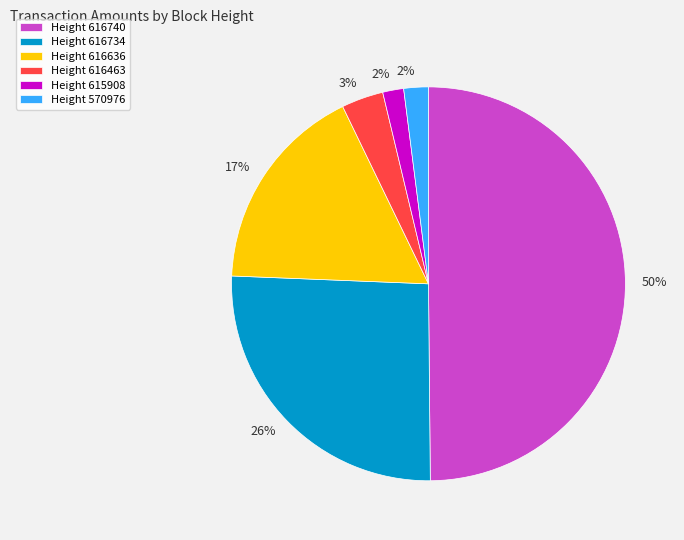

To the nearest percent, what is the difference between the largest and smallest slice percentages?

48%